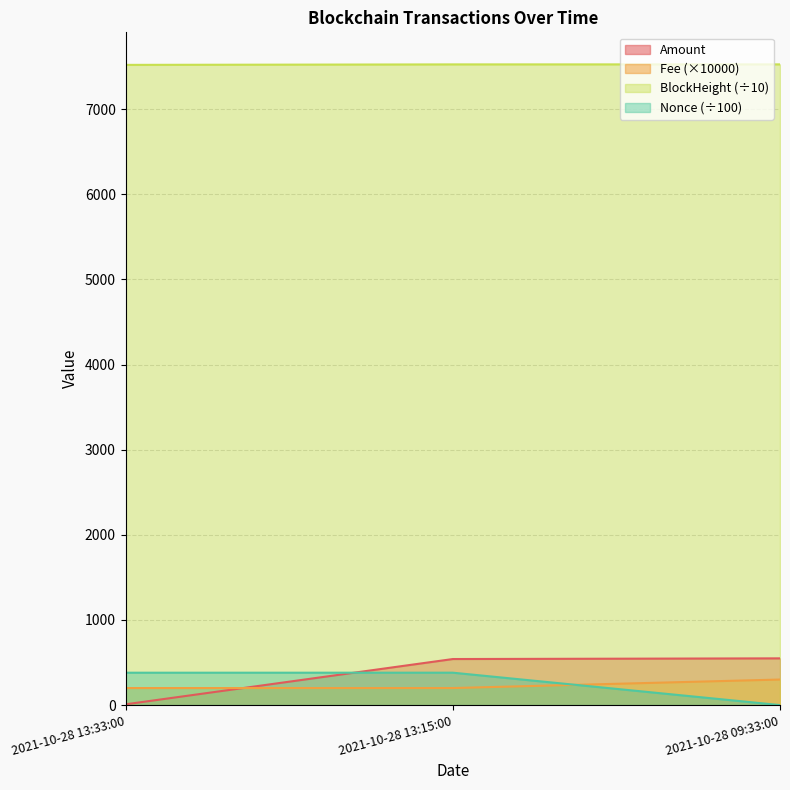

What is the spread (max minus min) of values at 2021-10-28 09:33:00?

7525.3